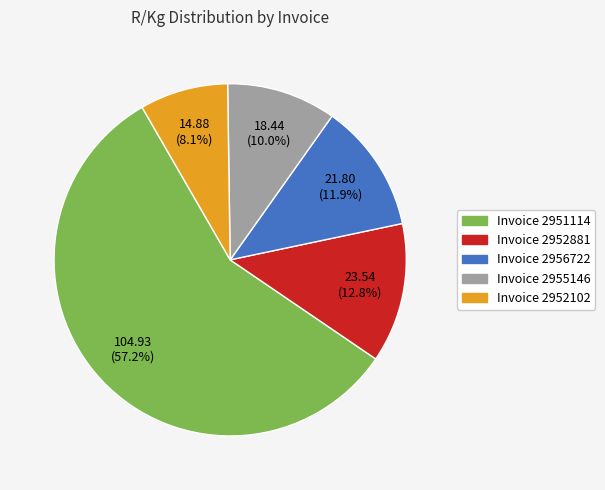

What percentage is the Invoice 2951114 slice, to the nearest percent?

57%